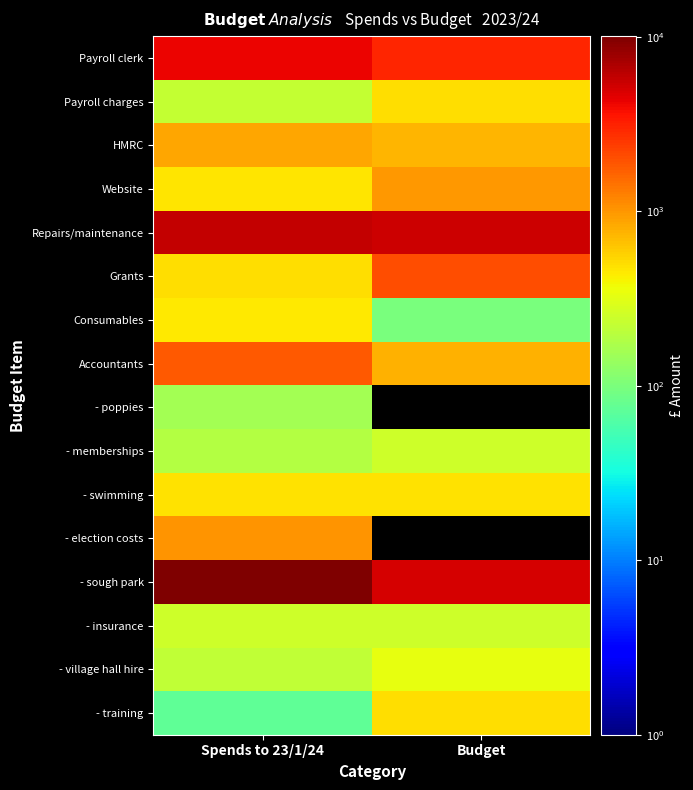

At which category is the sum across all series the highest?

Spends to 23/1/24